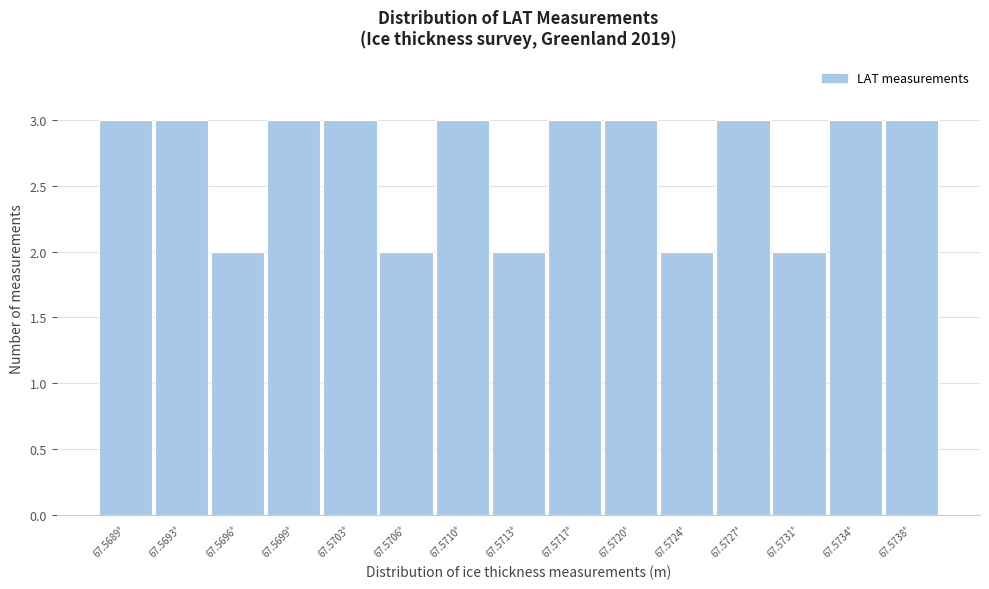

Reading left to right, extract all data points from this chart.

3	3	2	3	3	2	3	2	3	3	2	3	2	3	3